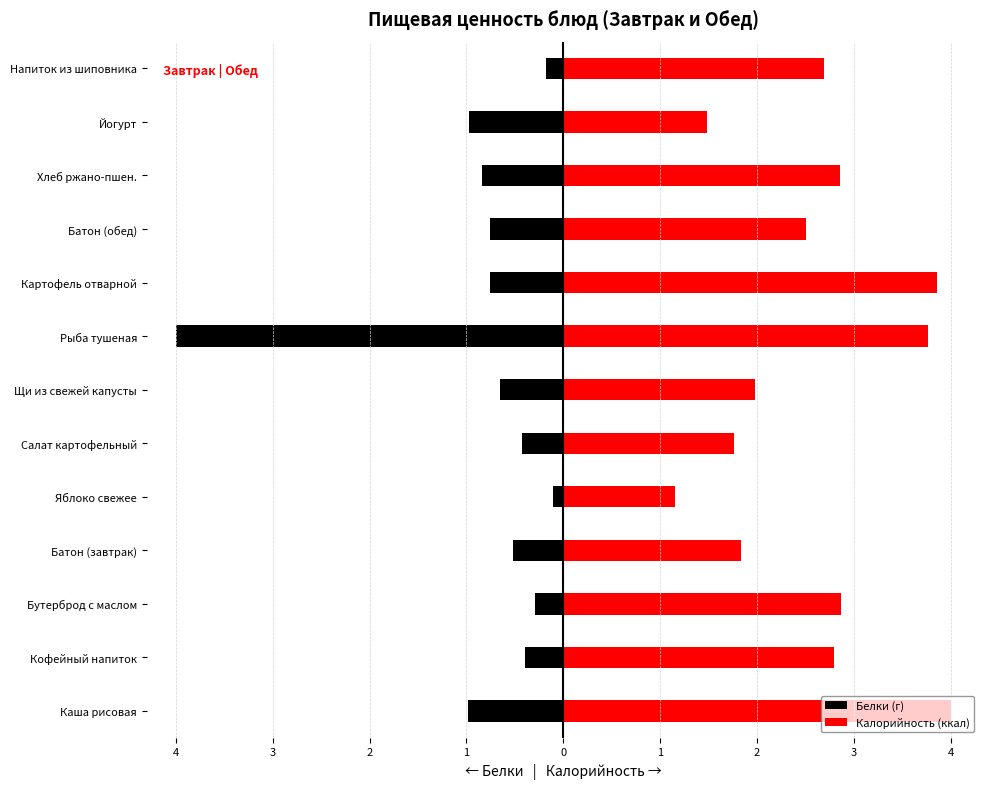

How many groups of bars are there?

13